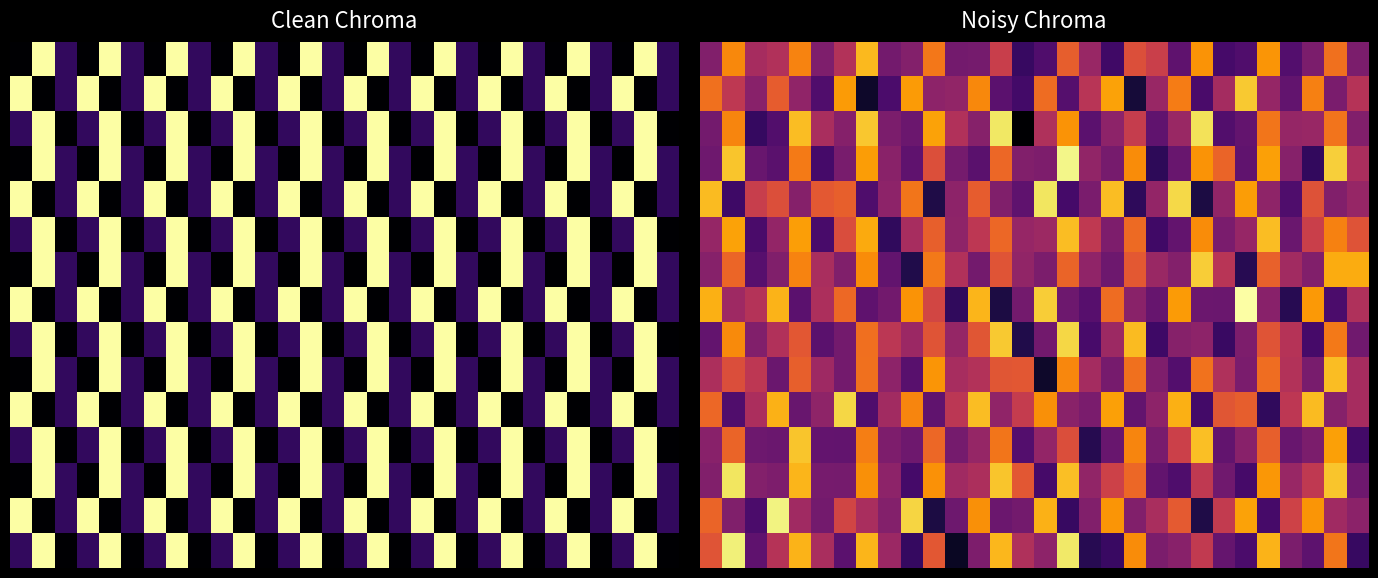

What is the sum of all 8 values?

58863.5